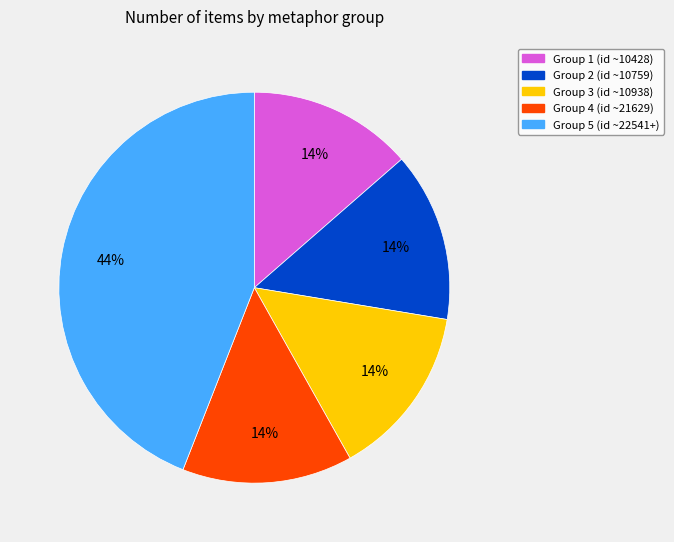

To the nearest percent, what is the difference between the largest and smallest slice percentages?

30%